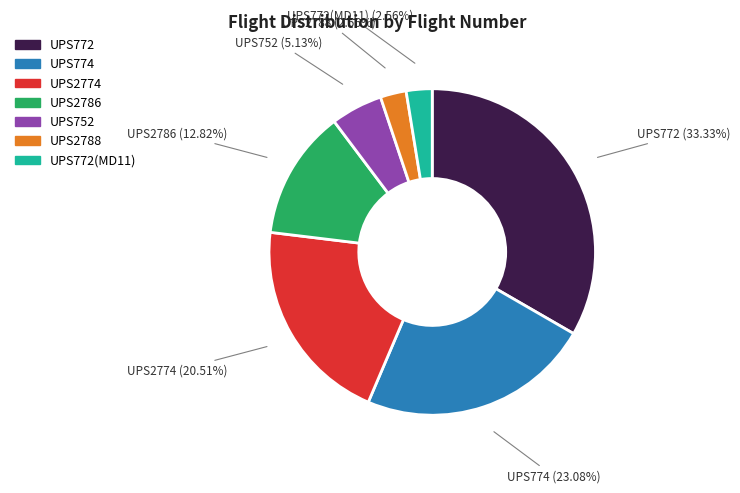

Is there a majority slice in this chart?

No